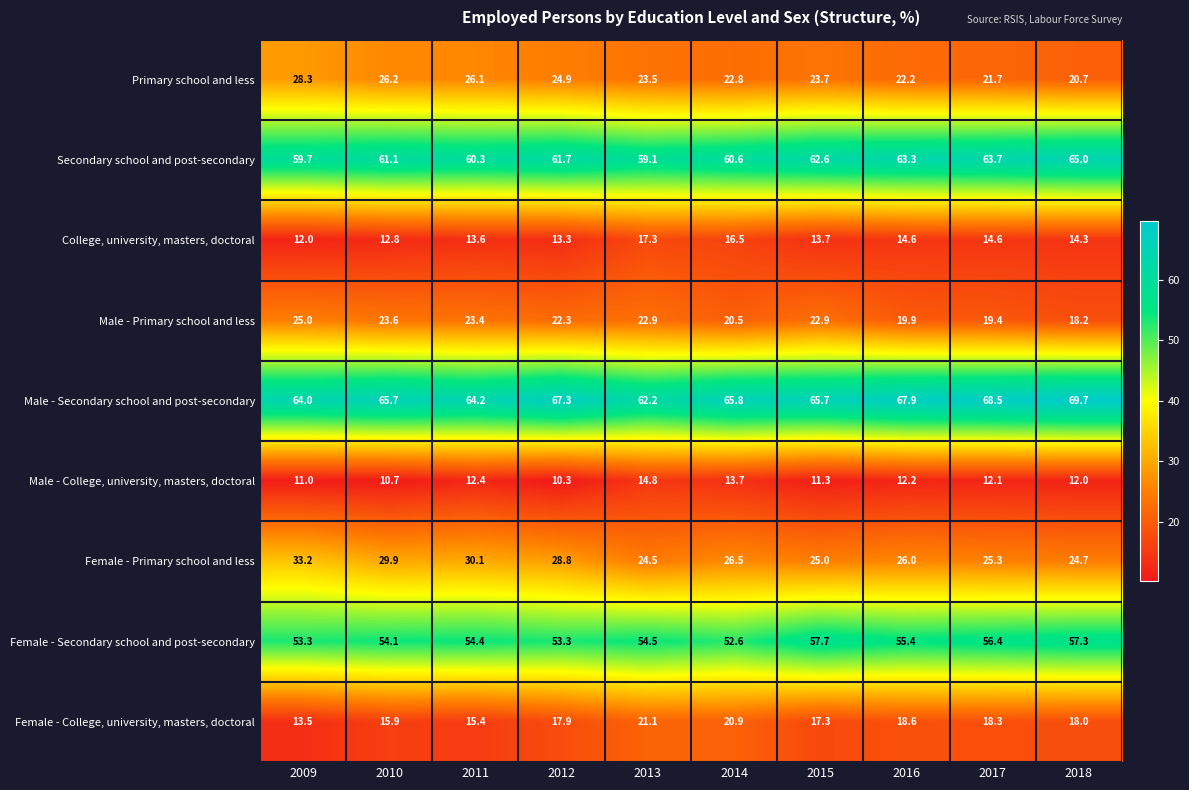

Which series has the widest spread of values?

Female - Primary school and less